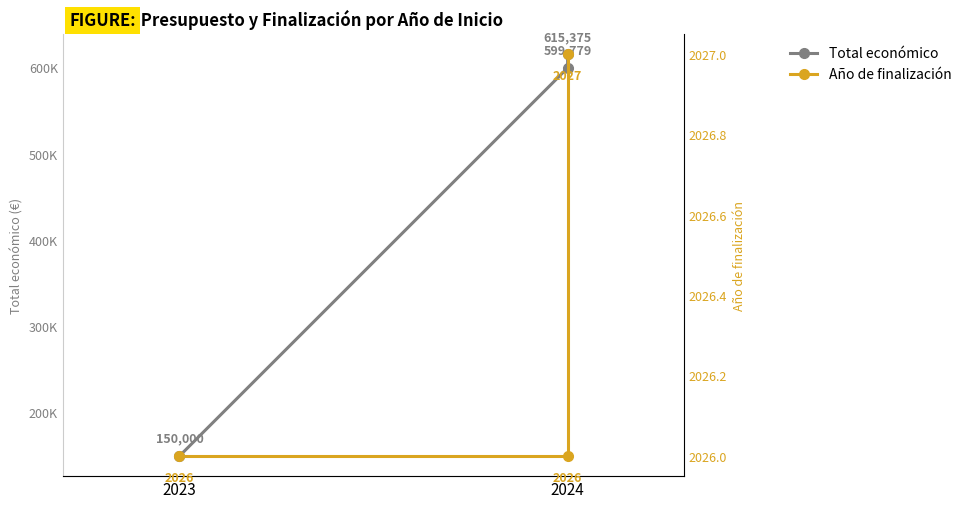

At 2024, list the series in order from smallest to largest.

Año de finalización, Total económico